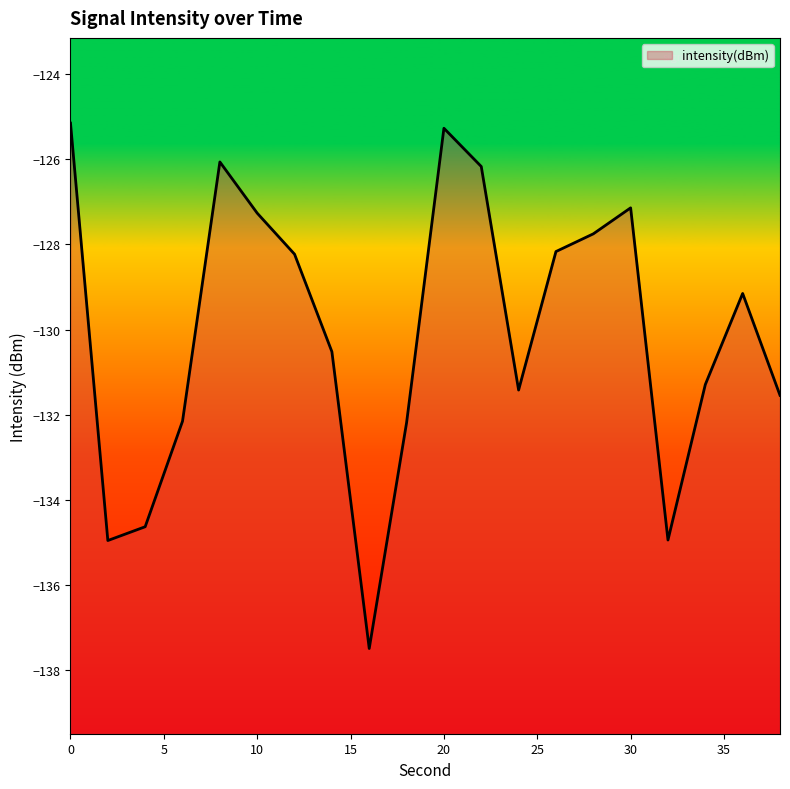

What is the value of the 14th point from the left?

-128.2